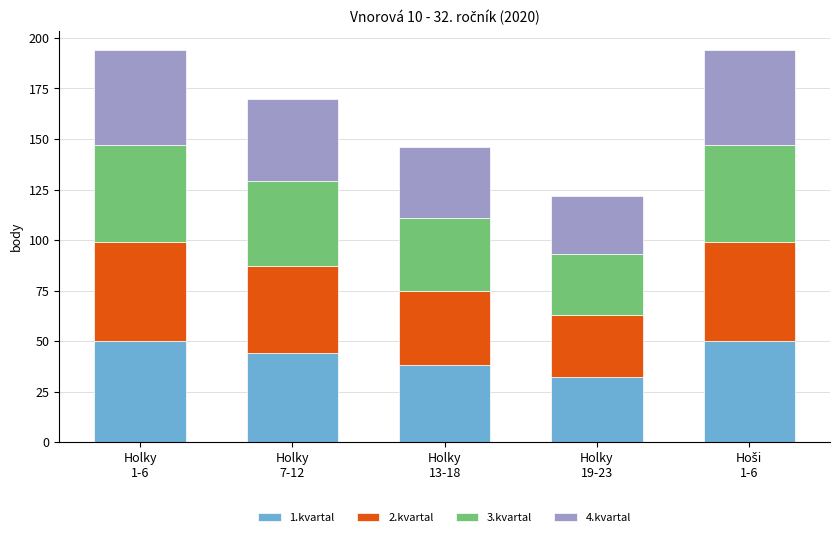

What is the maximum value for 1.kvartal?

50